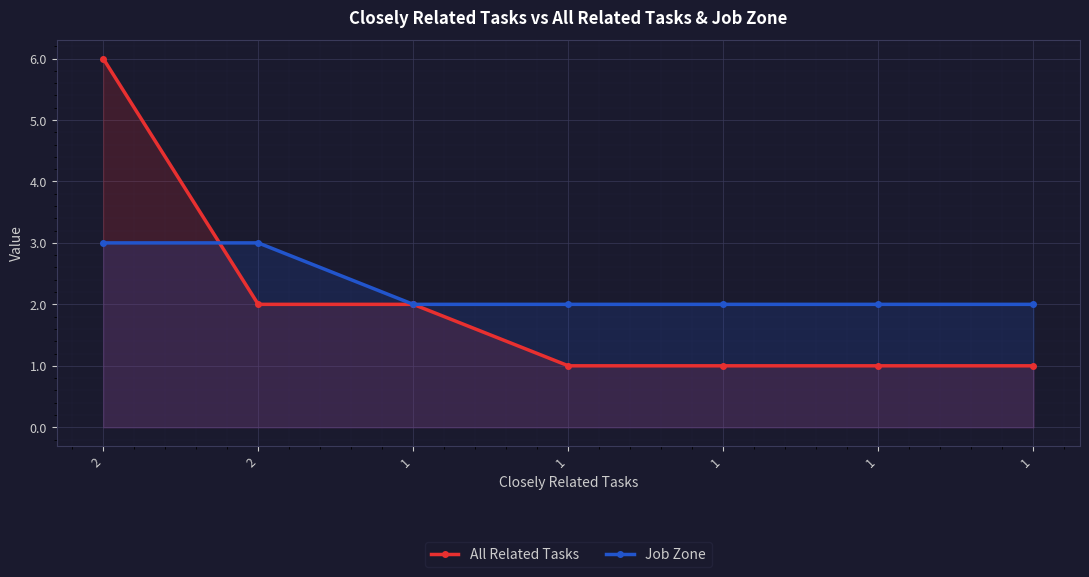

Reading left to right, transcribe all the data shown in this chart.

All Related Tasks: 2=6	2=2	1=2	1=1	1=1	1=1	1=1
Job Zone: 2=3	2=3	1=2	1=2	1=2	1=2	1=2